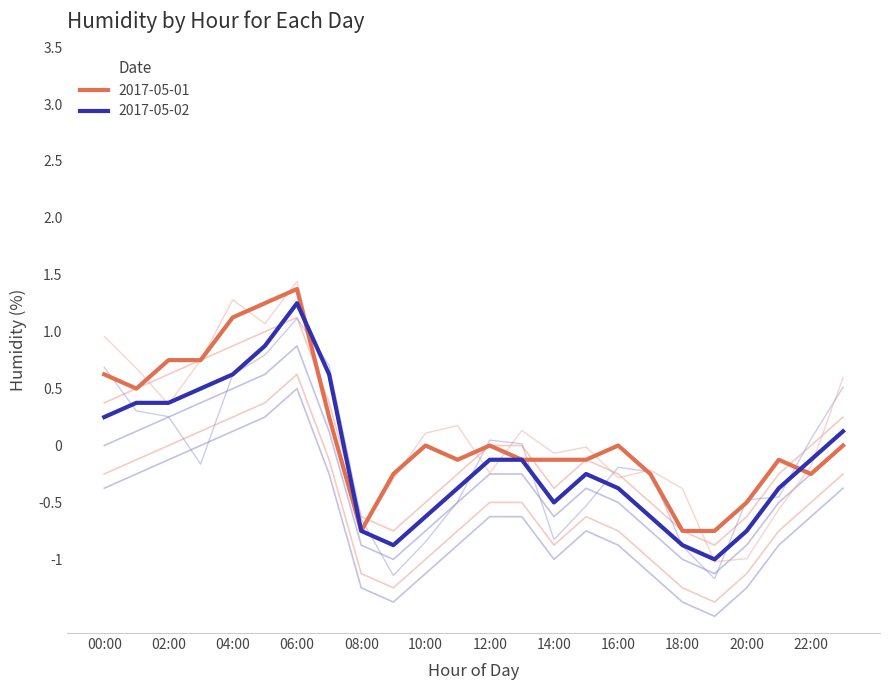

True or false: 2017-05-02 has a value of 0.6 at 02:00.

False